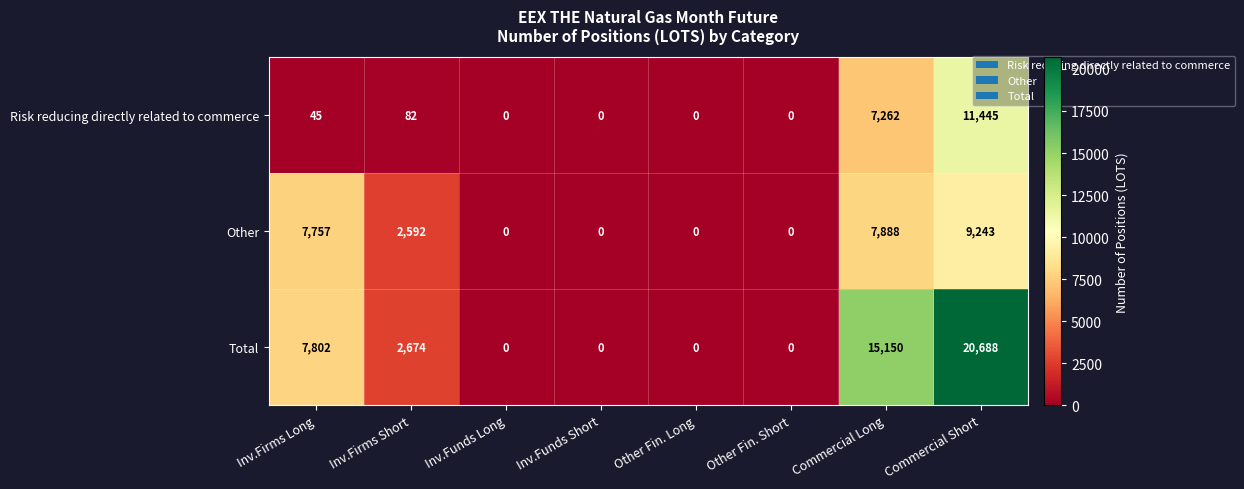

Rank the series by their maximum value, from lowest to highest.

Other, Risk reducing directly related to commerce, Total